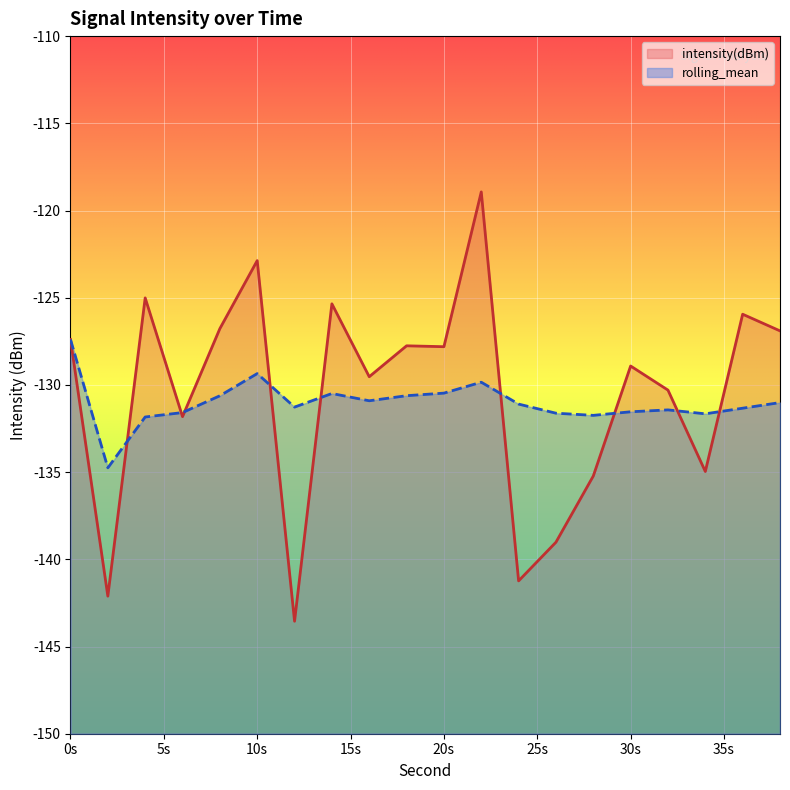

Rank the series by their average value, from lowest to highest.

rolling_mean, intensity(dBm)